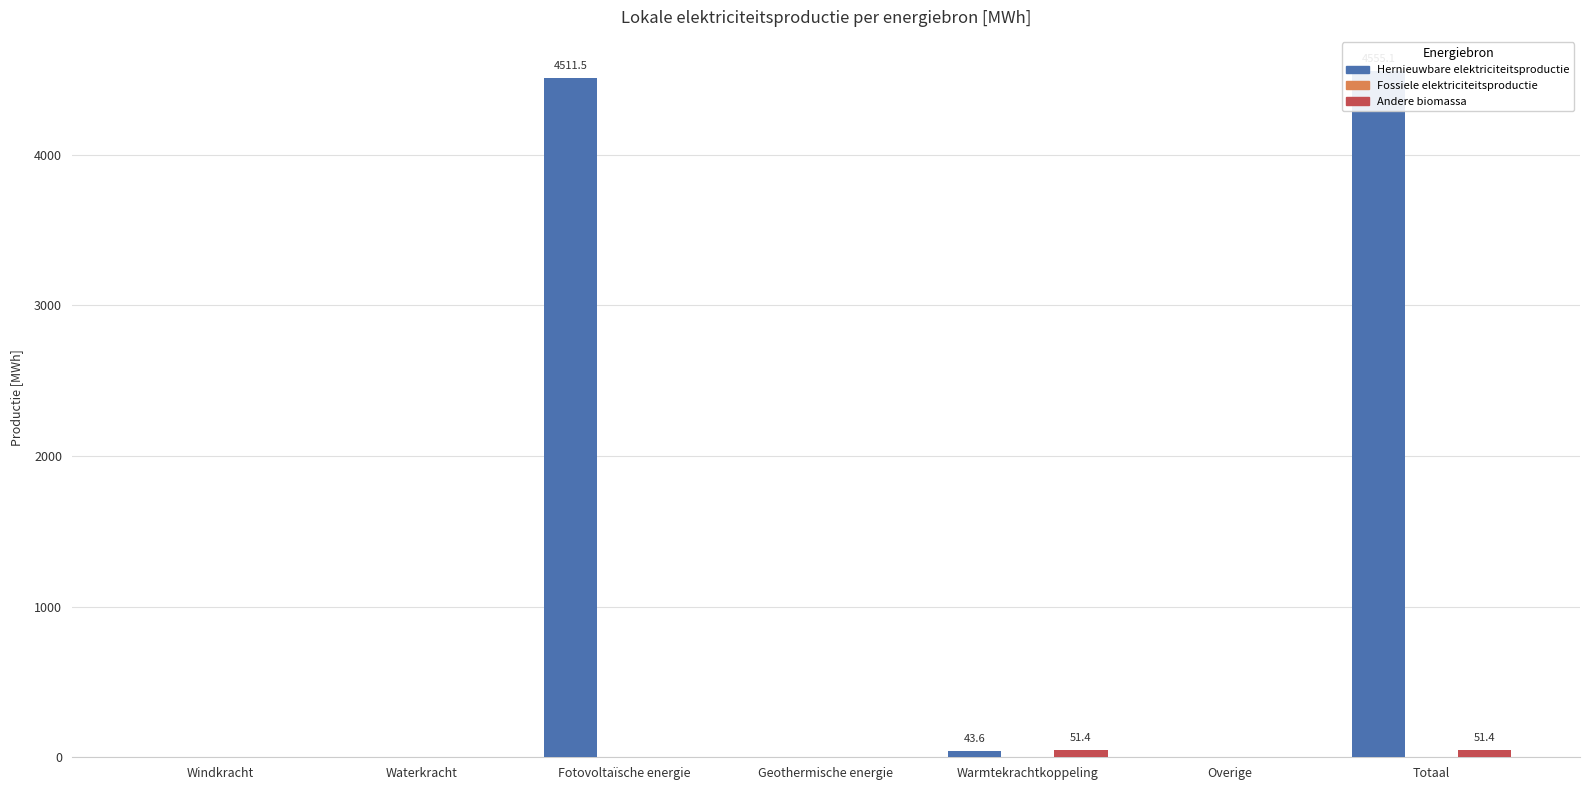

Which label corresponds to the largest value in the chart?

Totaal